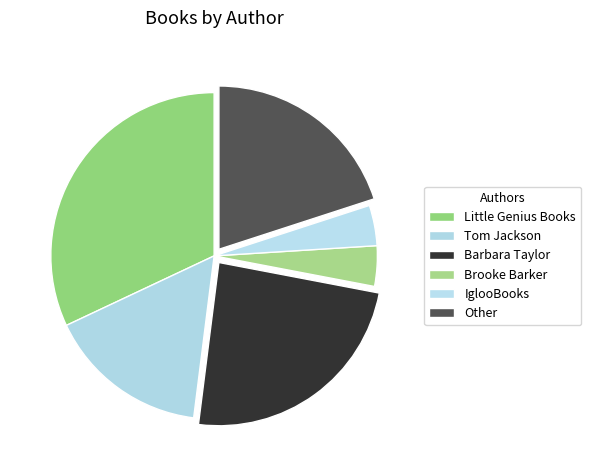

What is the largest slice in the pie chart?

Little Genius Books